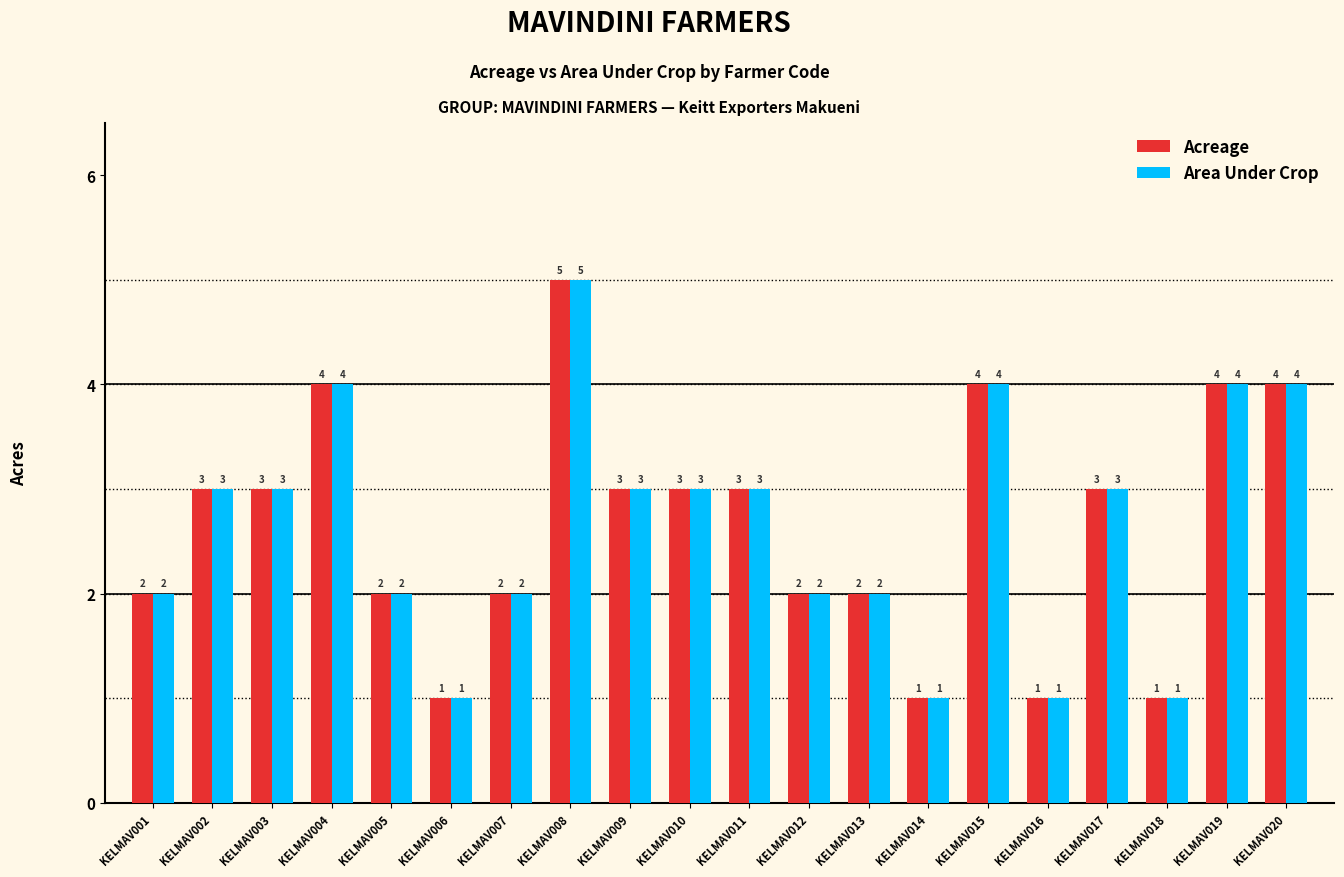

What is the value of the Acreage bar at the 19th from the left?

4